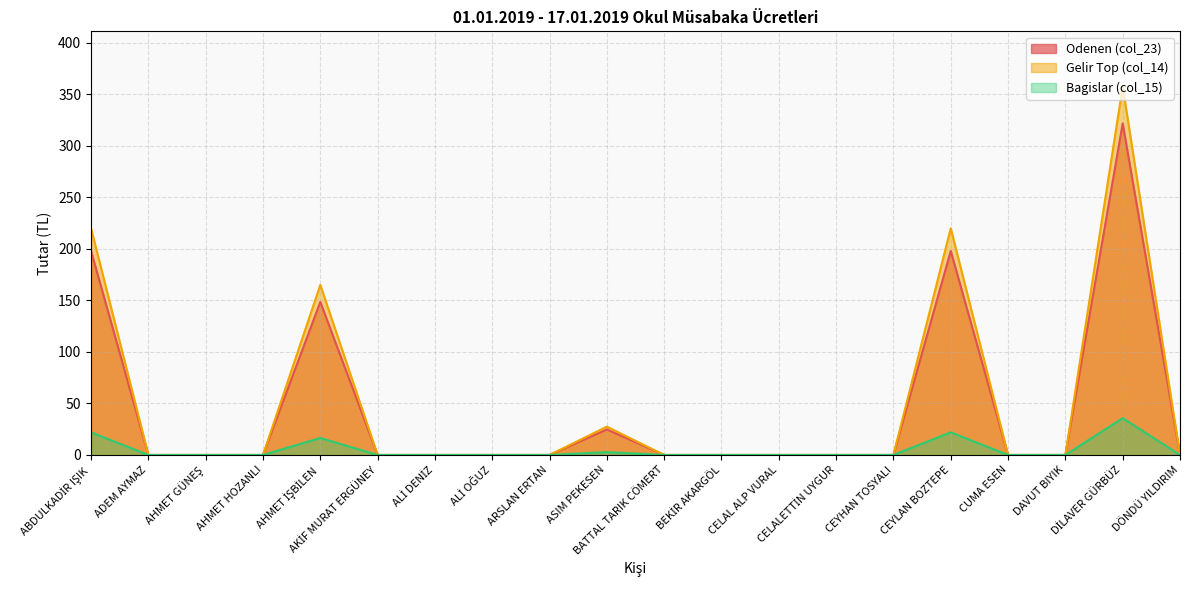

True or false: Odenen (col_23) and Bagislar (col_15) cross at least once.

False